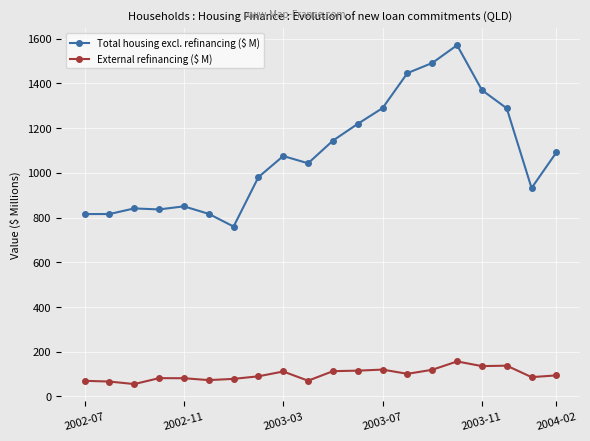

What is the value of the External refinancing ($ M) point at the 4th from the left?

81.9